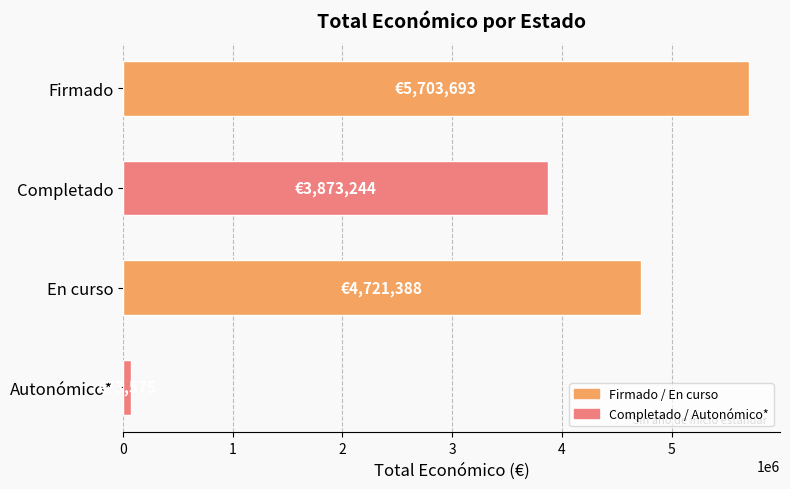

What is the sum of all values?

14371900